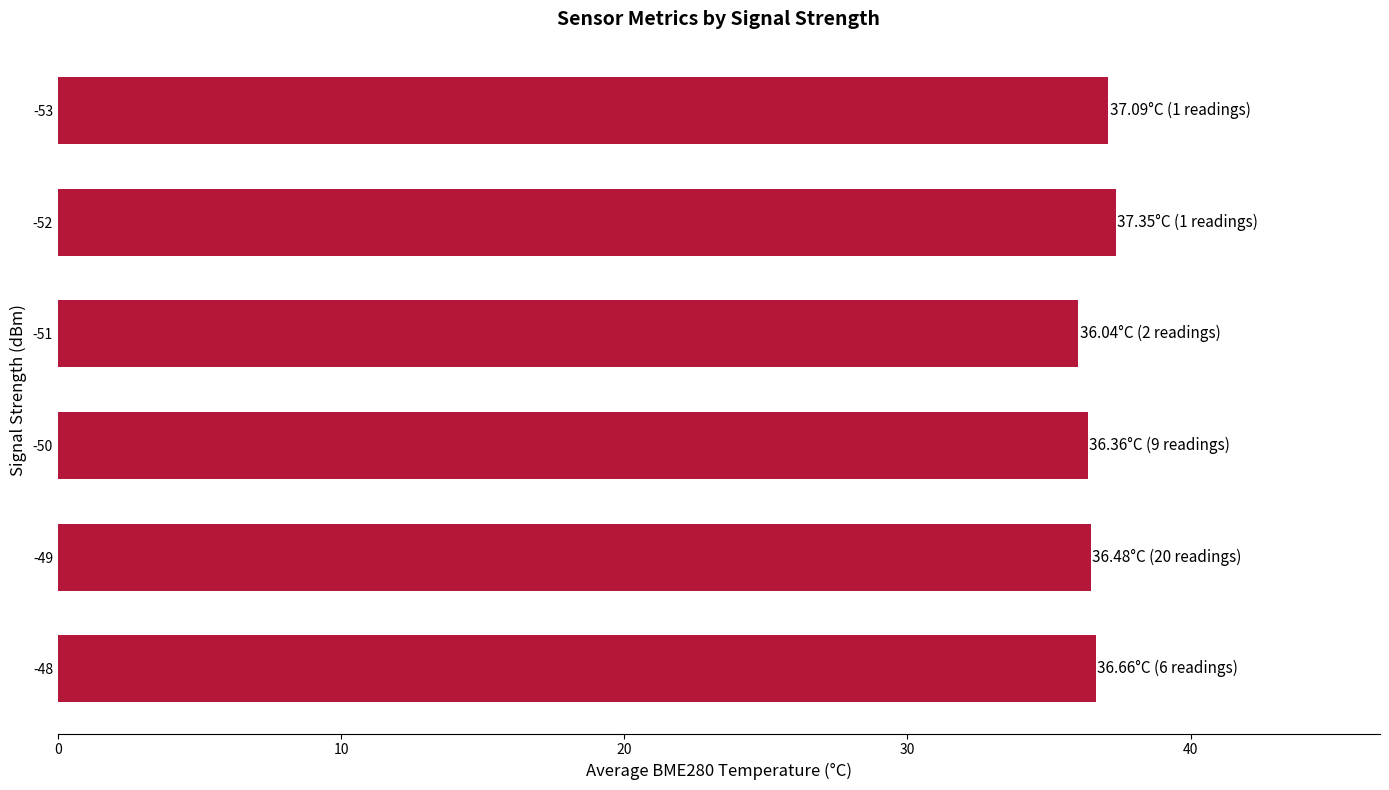

What is the average value?

36.7